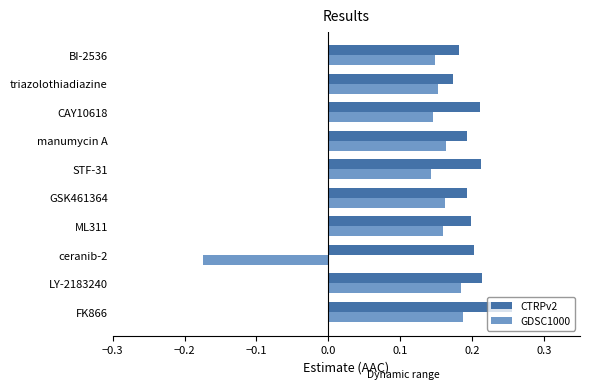

What is the sum of the CTRPv2 values at BI-2536 and manumycin A?

0.4